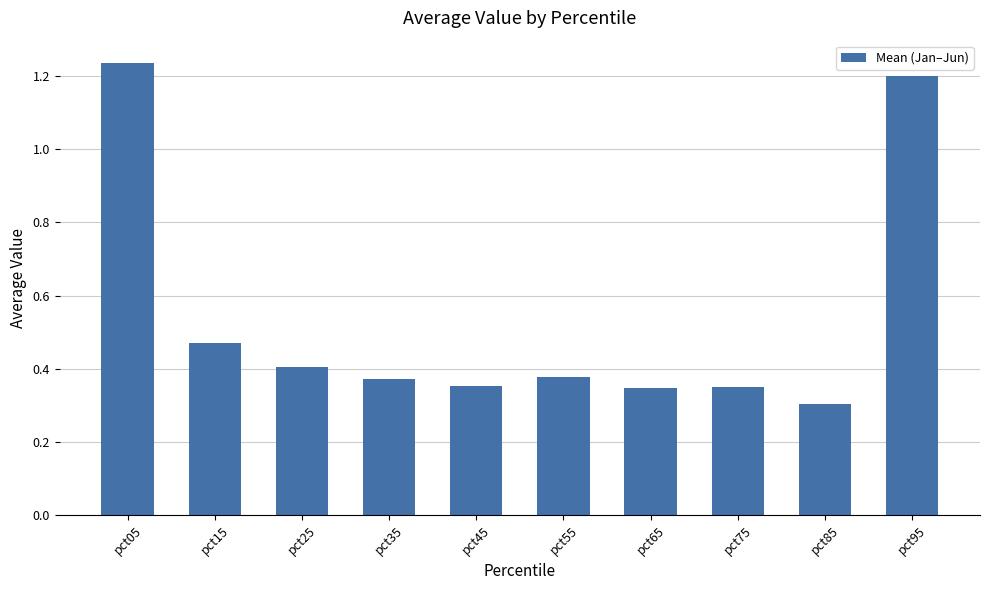

What is the difference between the second highest and minimum values?

0.9